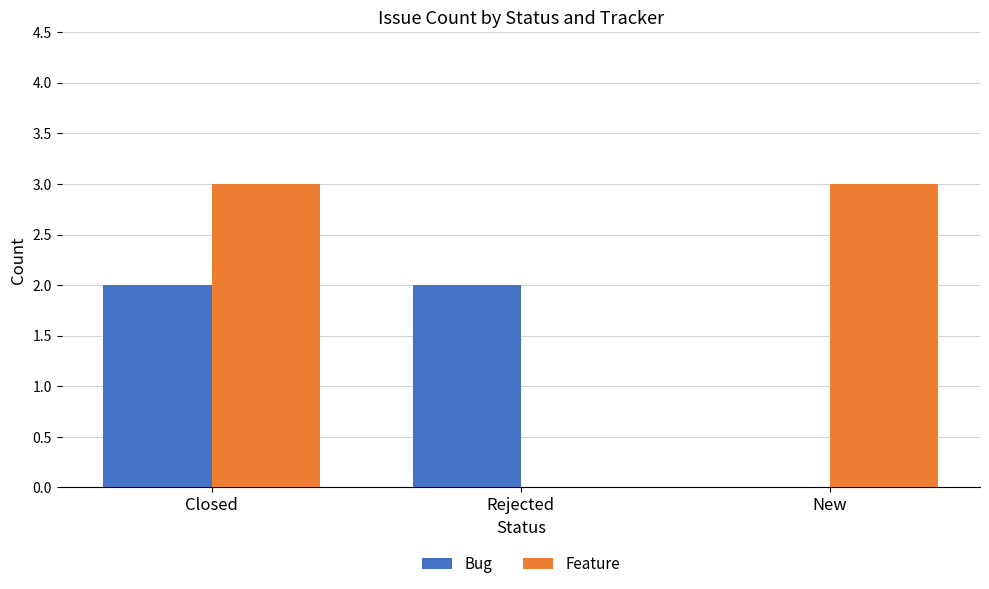

What is the sum of all Bug values?

4